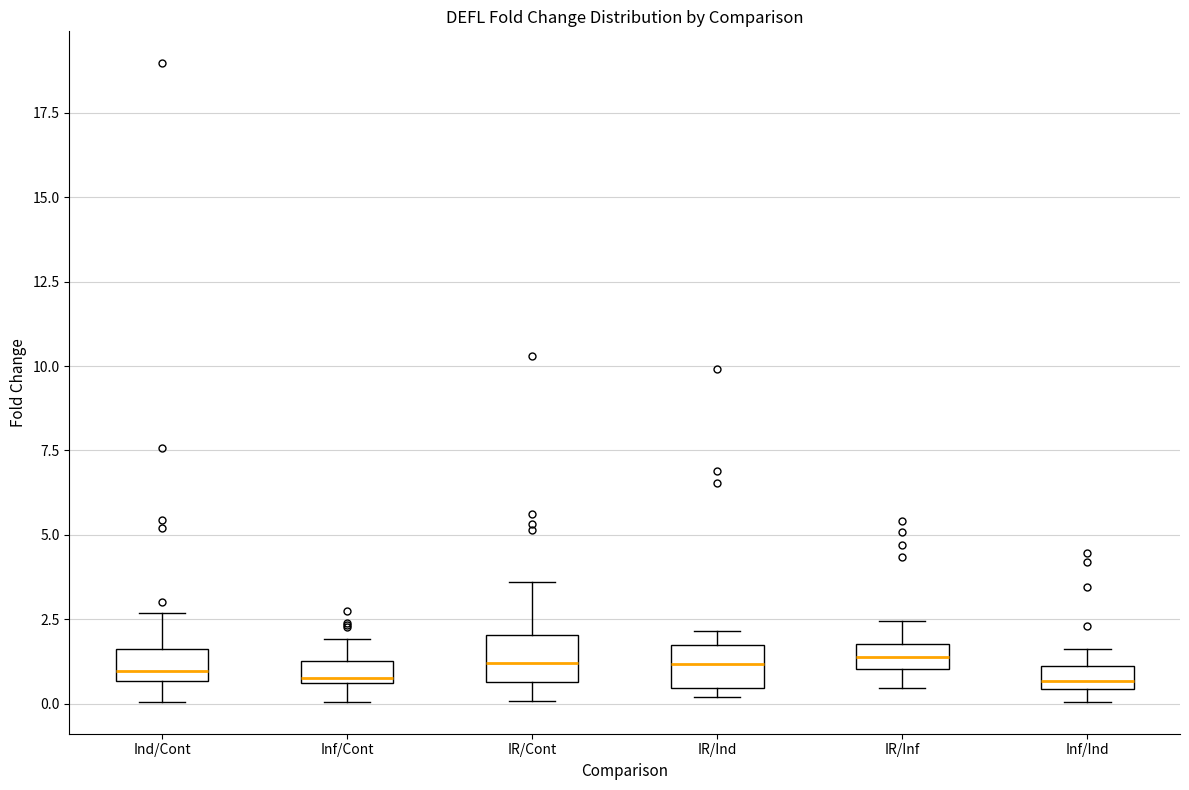

Where is the upper edge of the box for Ind/Cont on the y-axis? The values are not printed on the chart, so give them approximately, as read against the axis.

1.5